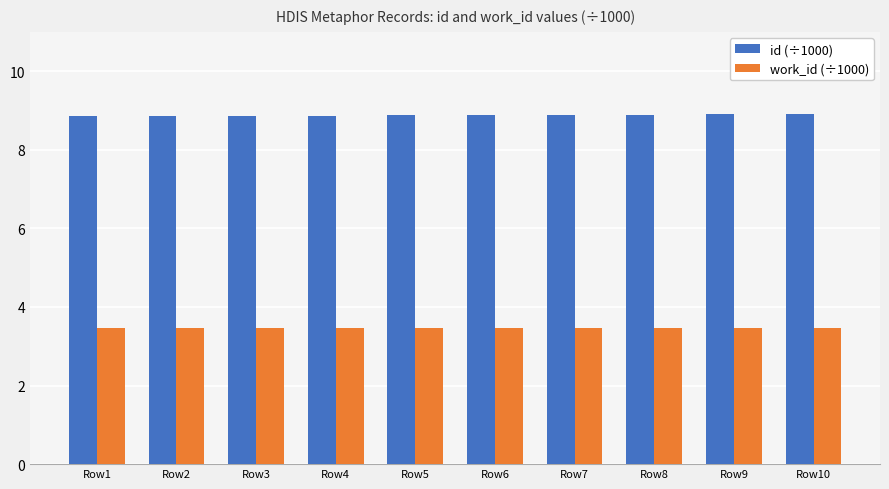

How many bars are there in total?

20